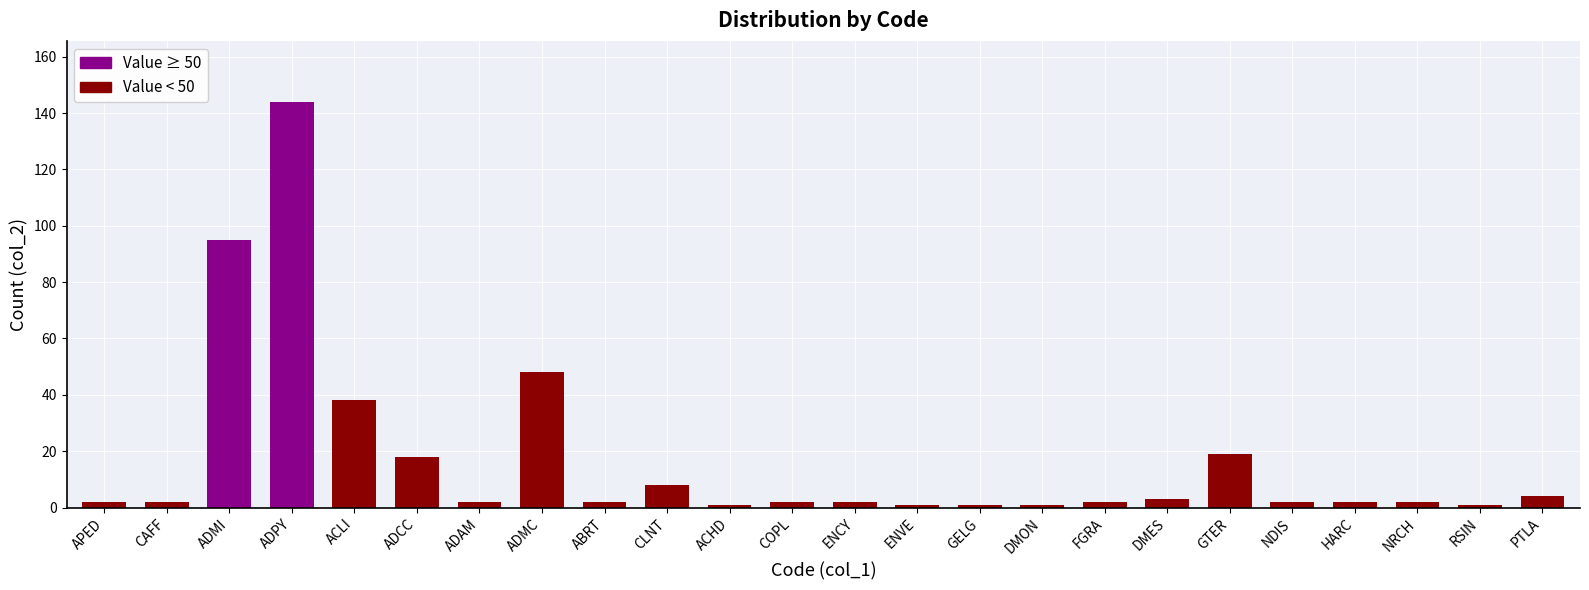

What is the smallest value displayed?

1